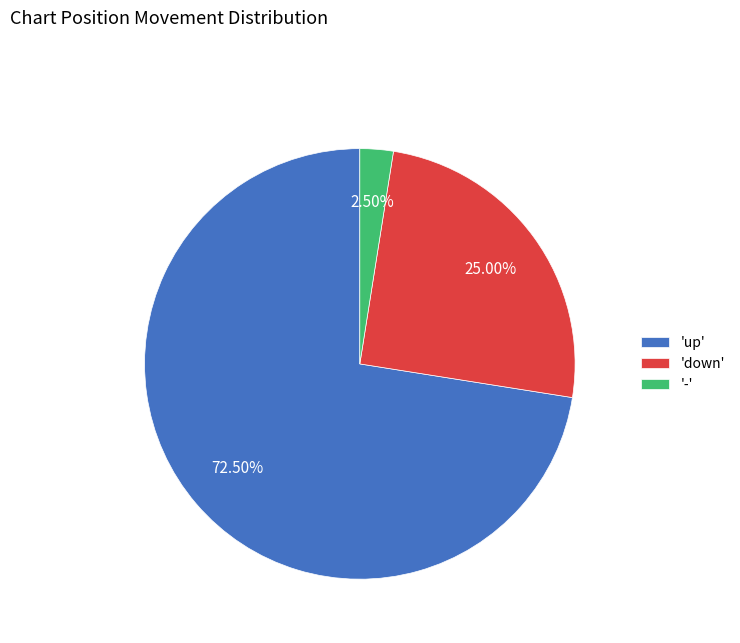

Do 'up' and 'down' together represent more than half of the pie?

Yes